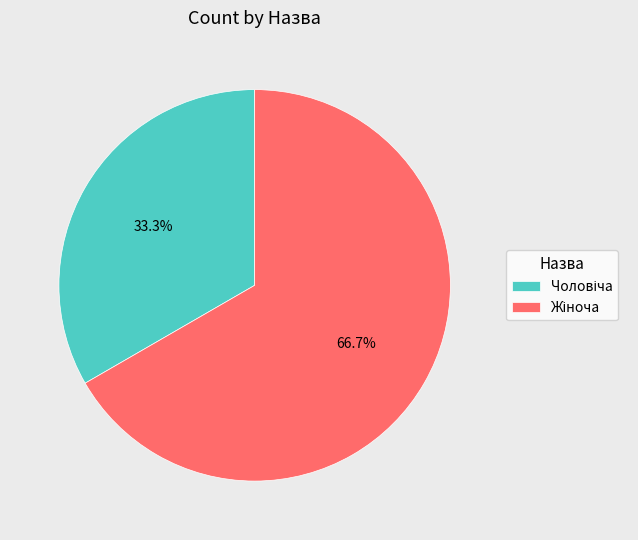

Does any single category account for the majority?

Yes